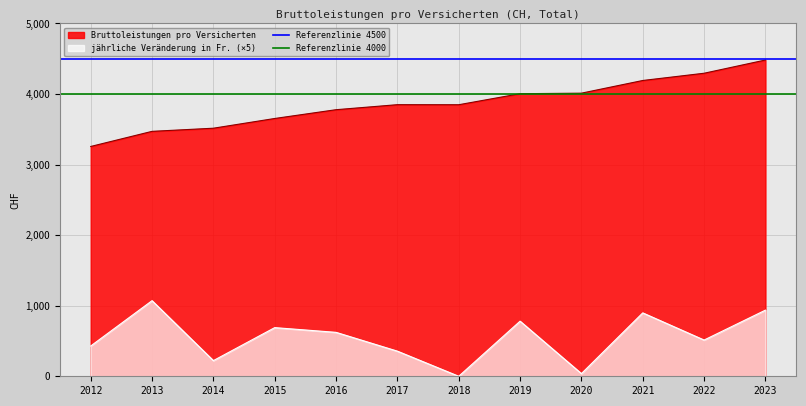

What is the sum of the Referenzlinie 4000 values at 2013 and 2012?

8000